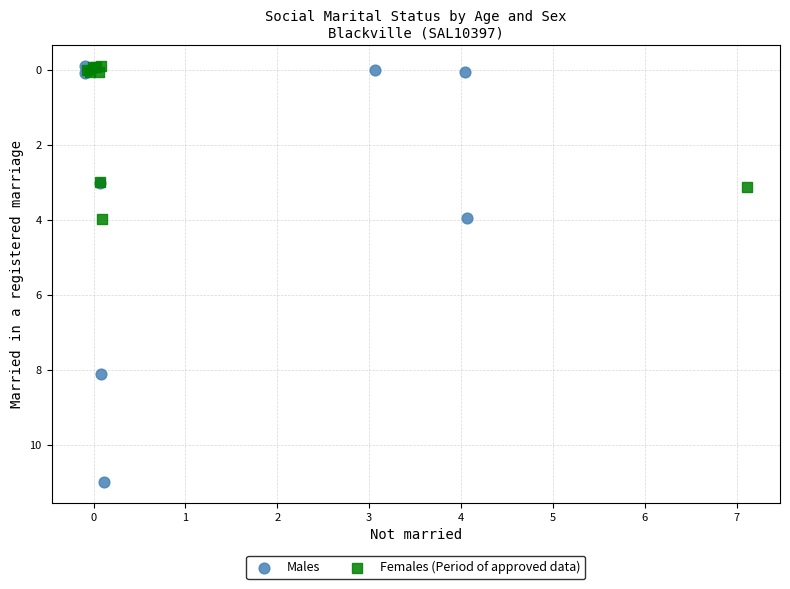

Which series has the largest Y range (max minus min)?

Males